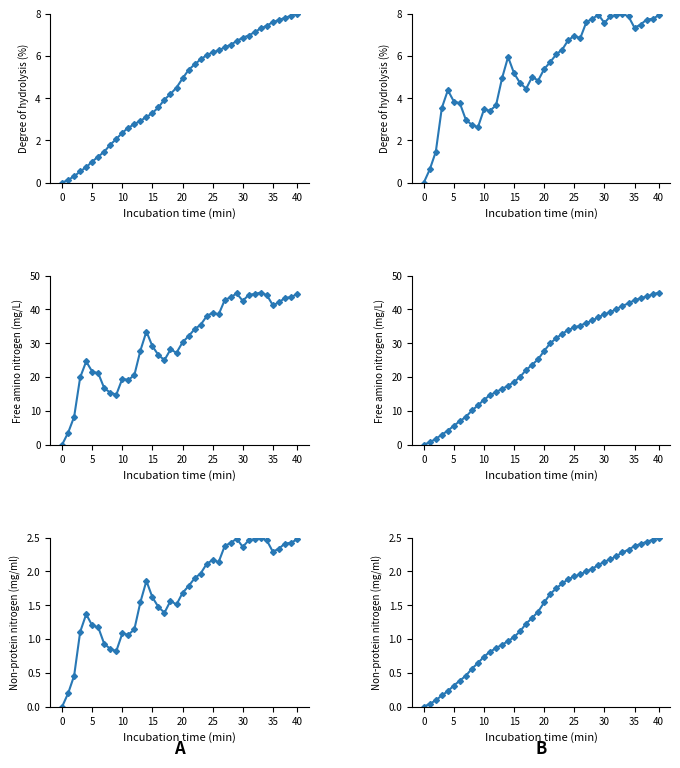

What is the difference between the maximum and minimum values in the non-protein N (temp) series?

2.5